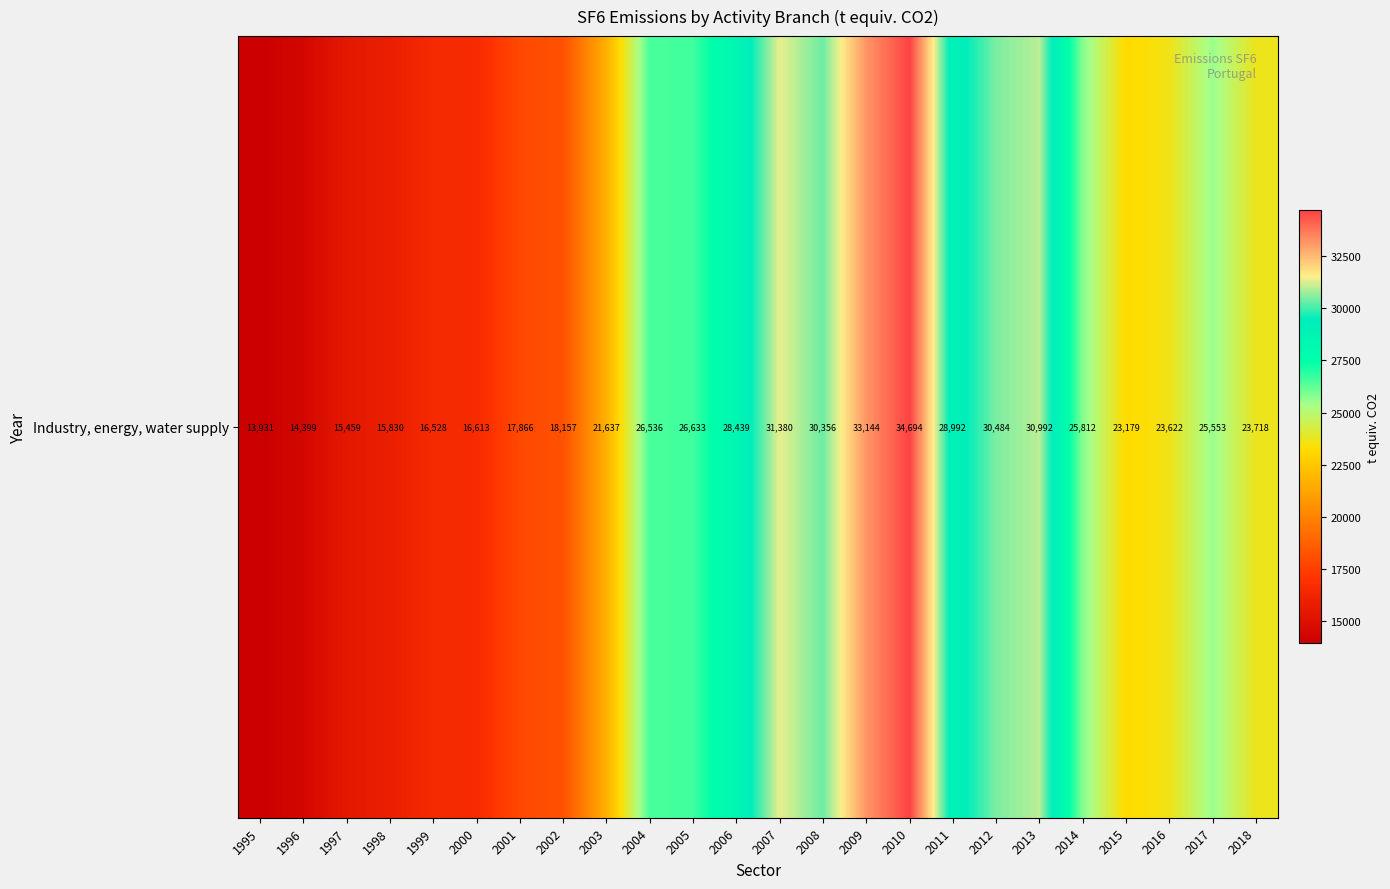

What is the ratio of the value at 2012 to the value at 2004?

1.1